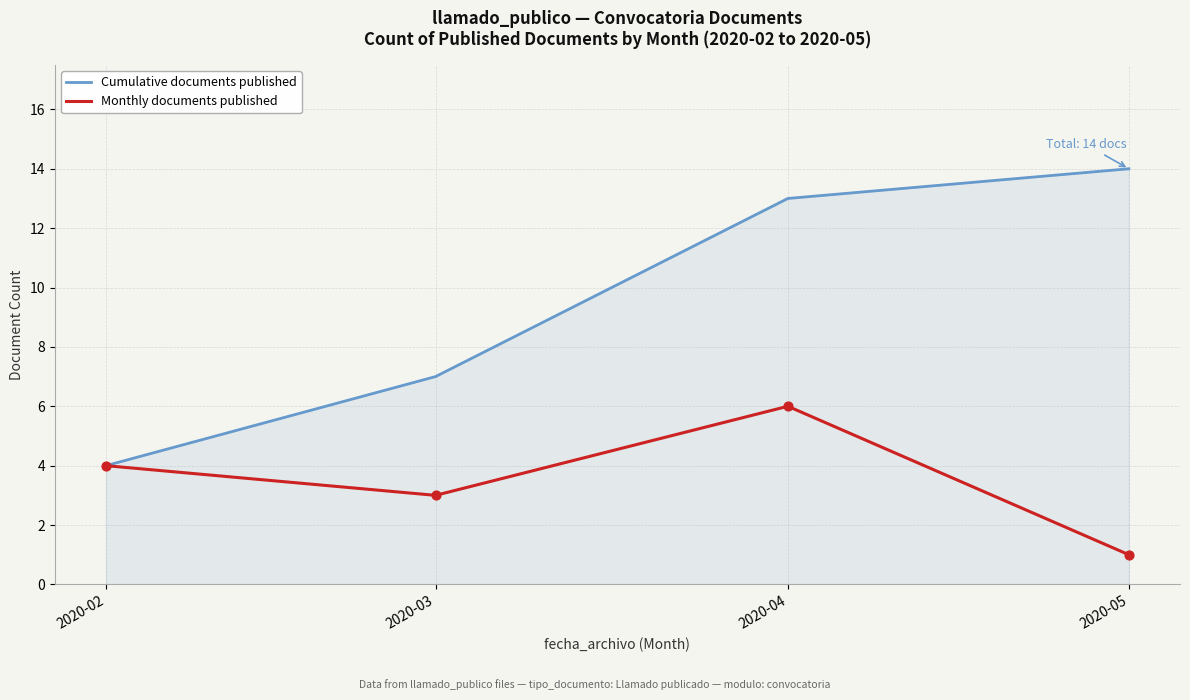

Which series has the largest range (max minus min)?

Cumulative documents published